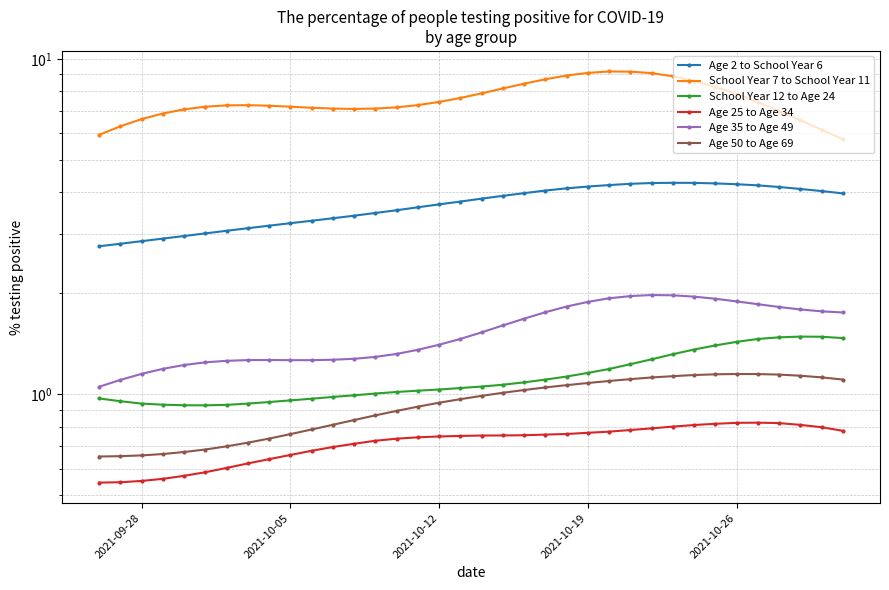

True or false: Age 25 to Age 34 and Age 35 to Age 49 cross at least once.

False